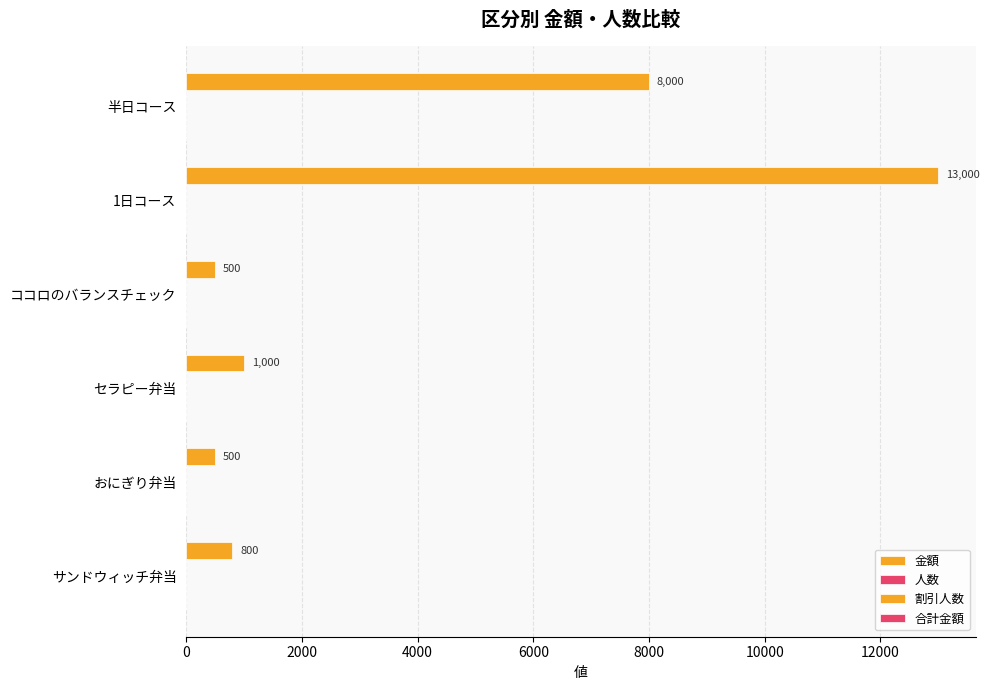

How many values are below 1000?

3